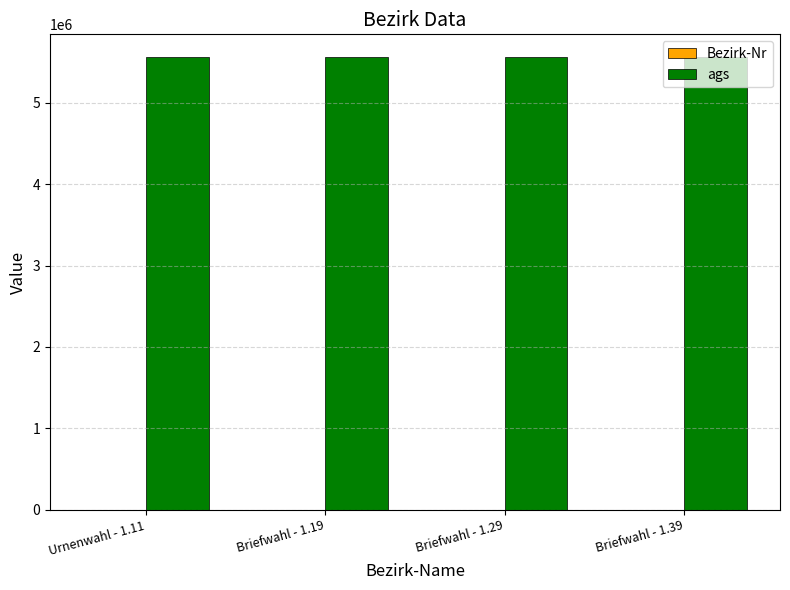

What is the greatest value displayed?

5562014.0